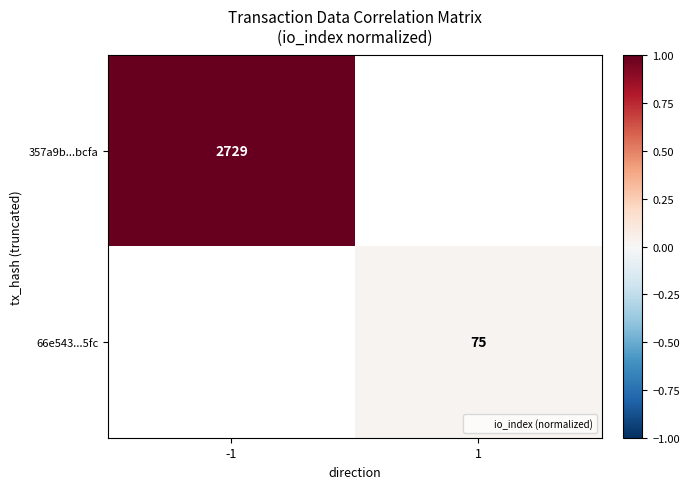

How many series are shown in this chart?

2